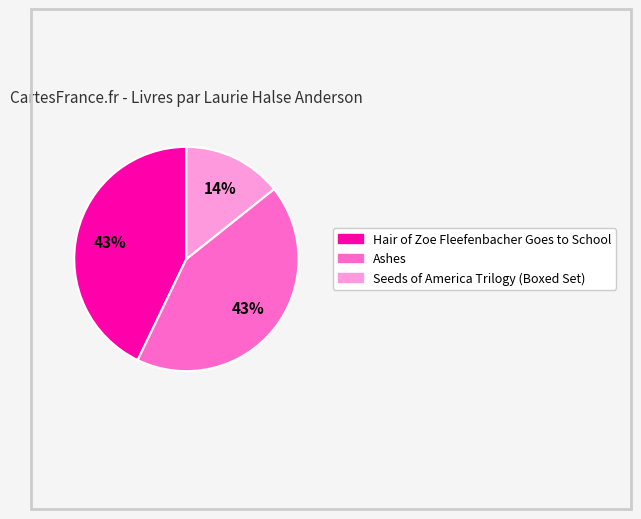

Do Seeds of America Trilogy (Boxed Set) and Ashes together represent more than half of the pie?

Yes